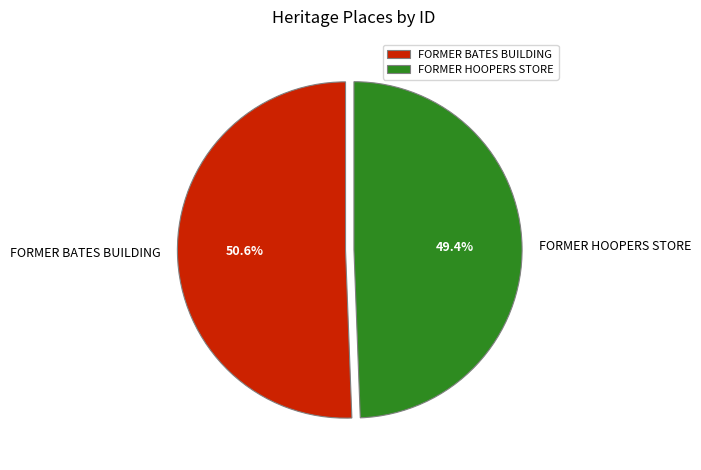

What percentage is NOT represented by FORMER HOOPERS STORE?

50.6%